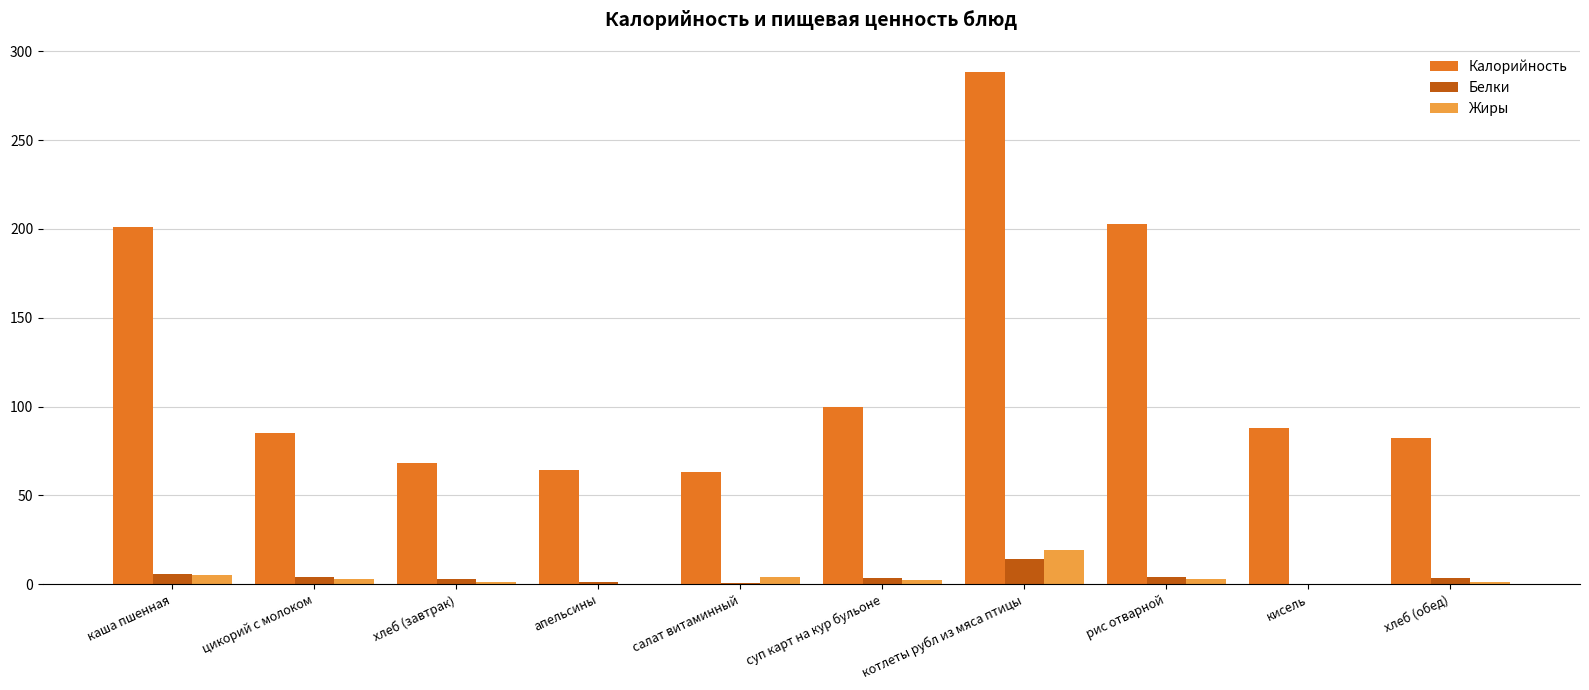

Which series has the largest total across all categories?

Калорийность